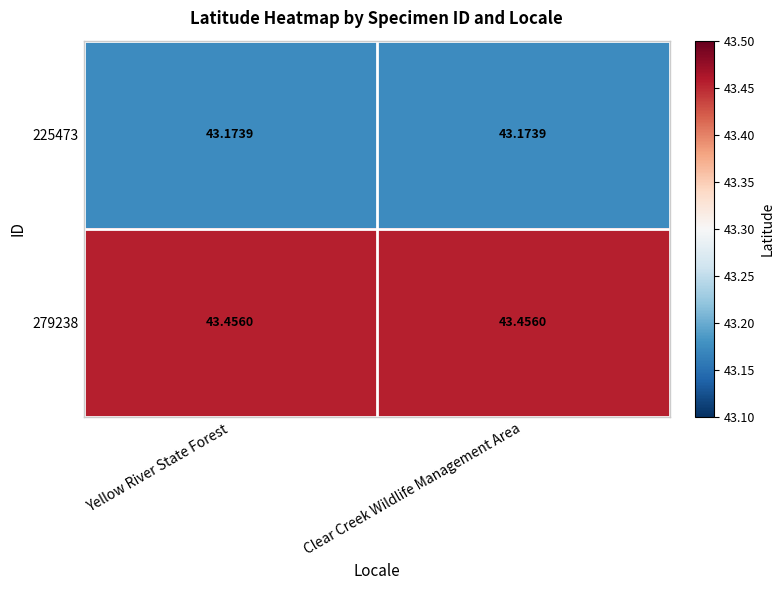

What is the maximum value shown in the chart?

43.5